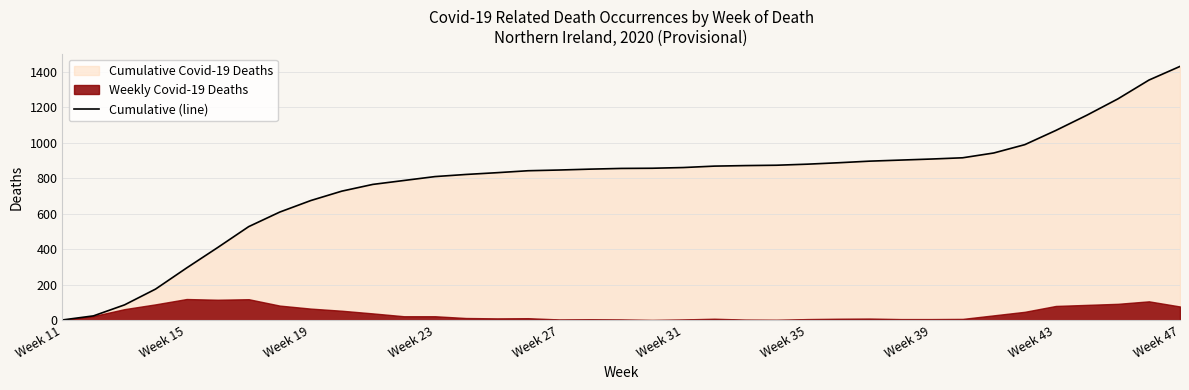

What is the greatest value displayed?

1430